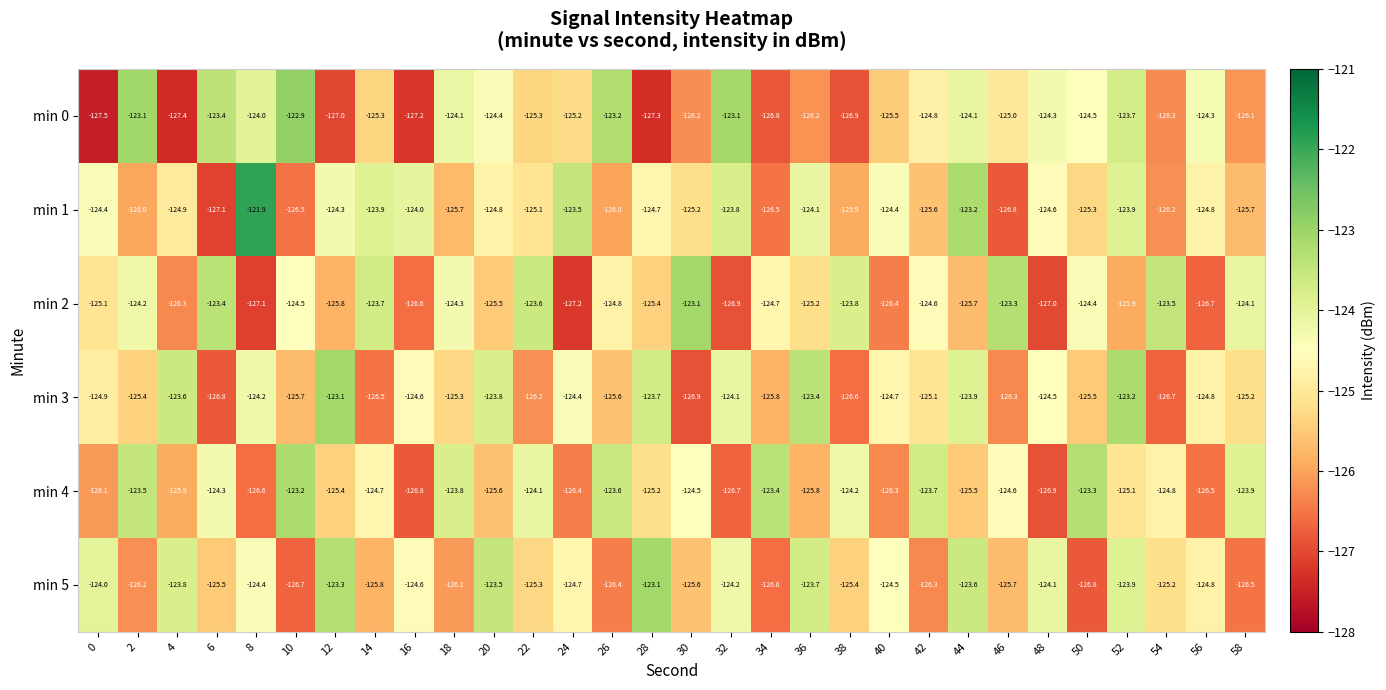

Which series has the widest spread of values?

min 1